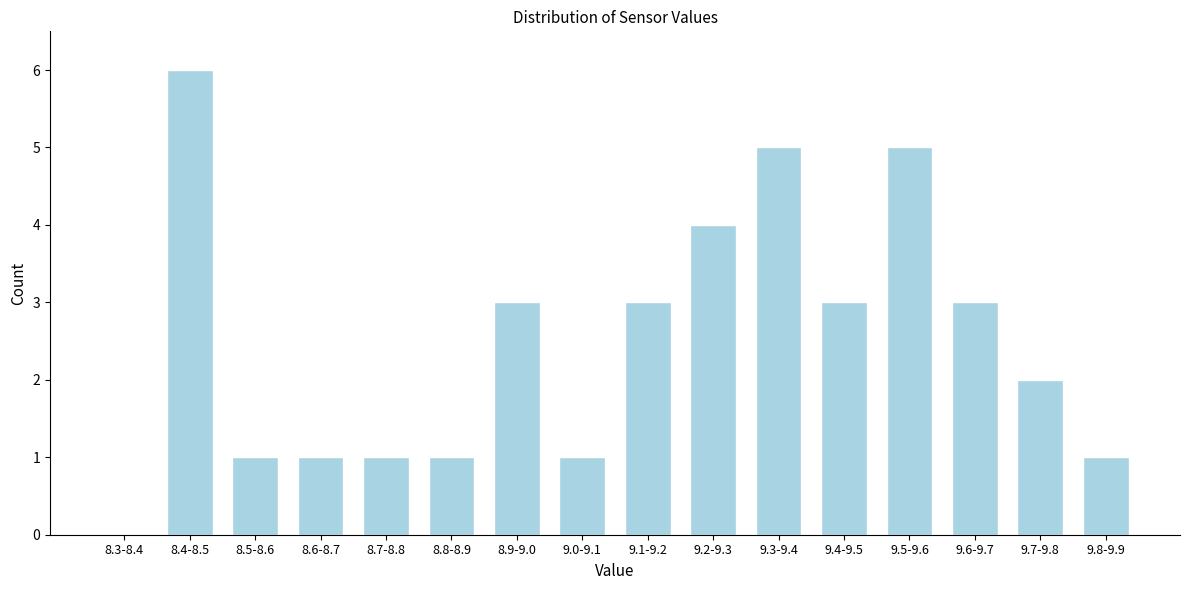

Reading left to right, transcribe all the data shown in this chart.

8.3-8.4=0	8.4-8.5=6	8.5-8.6=1	8.6-8.7=1	8.7-8.8=1	8.8-8.9=1	8.9-9.0=3	9.0-9.1=1	9.1-9.2=3	9.2-9.3=4	9.3-9.4=5	9.4-9.5=3	9.5-9.6=5	9.6-9.7=3	9.7-9.8=2	9.8-9.9=1